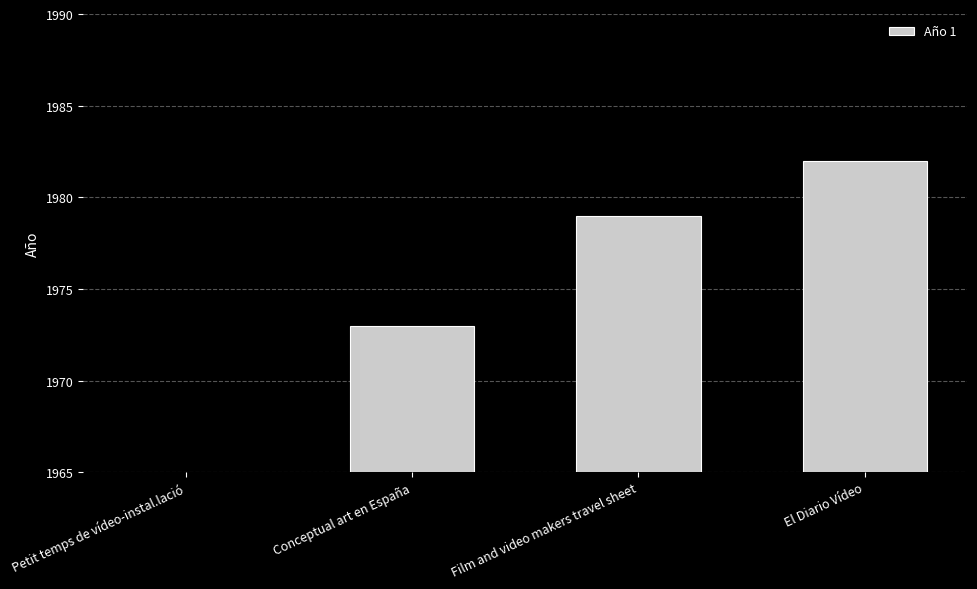

True or false: the data shows 1973 at Conceptual art en España.

True